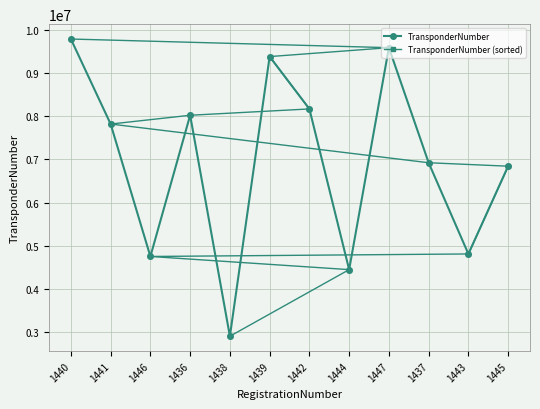

The TransponderNumber (sorted) series shows 4750432 at 1446. True or false?

True